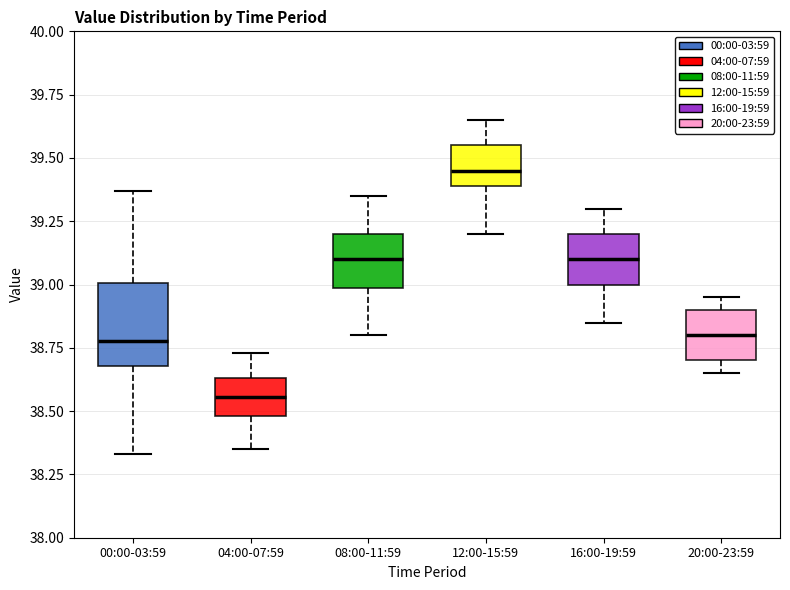

Which box is the tallest, from its lower edge to its upper edge?

00:00-03:59